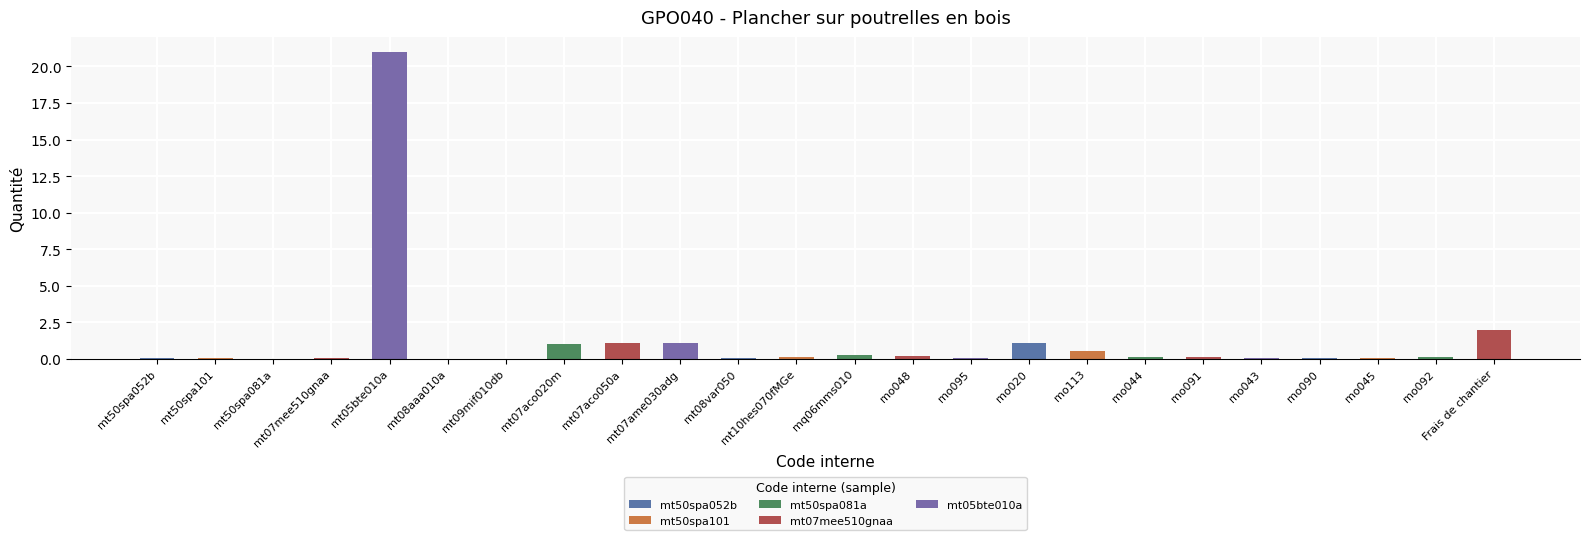

How many categories are shown in the chart?

24